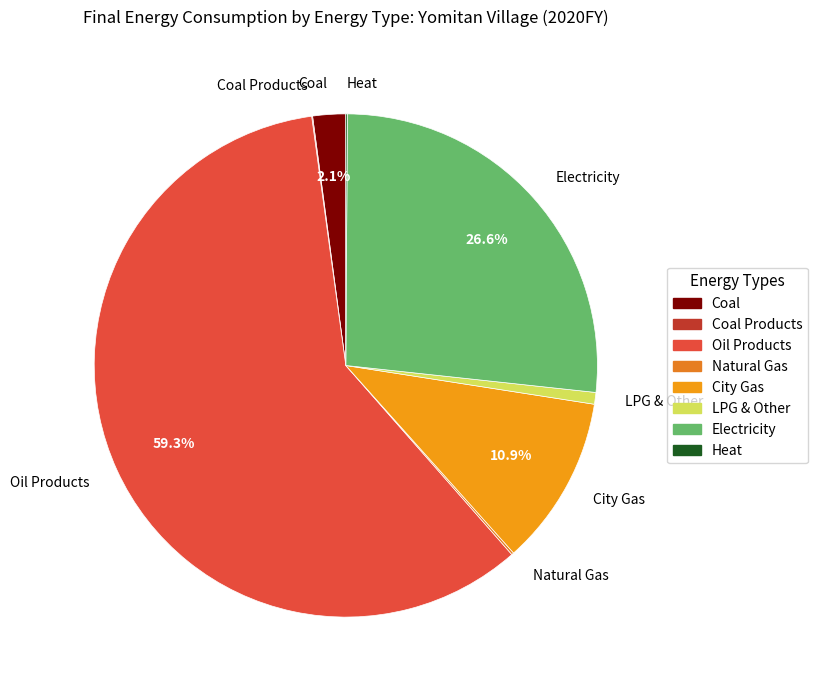

Does any single category account for the majority?

Yes